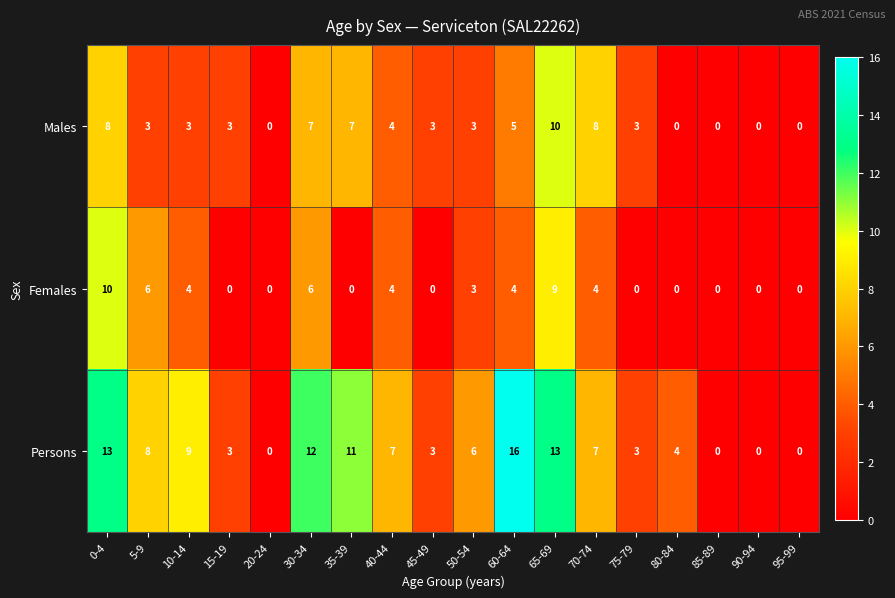

At how many categories does at least one series exceed 5?

10